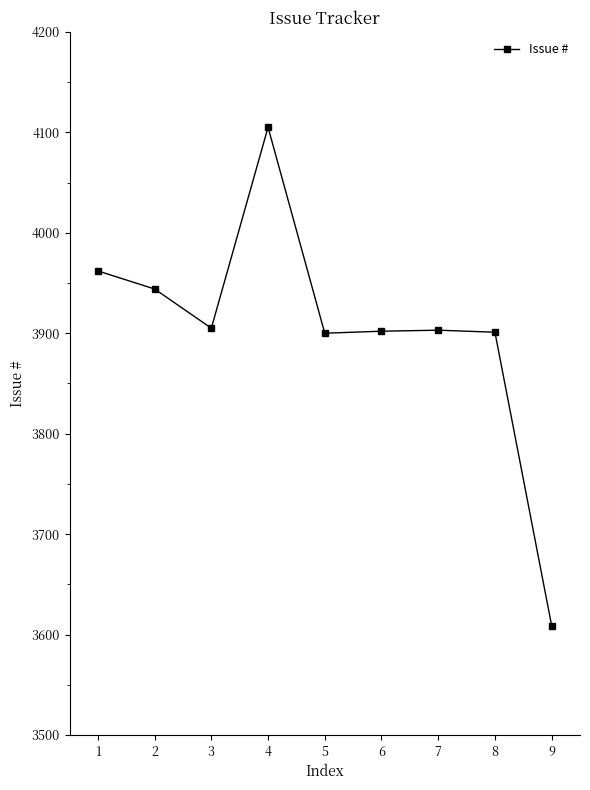

What is the change in value from 1 to 4?

+143